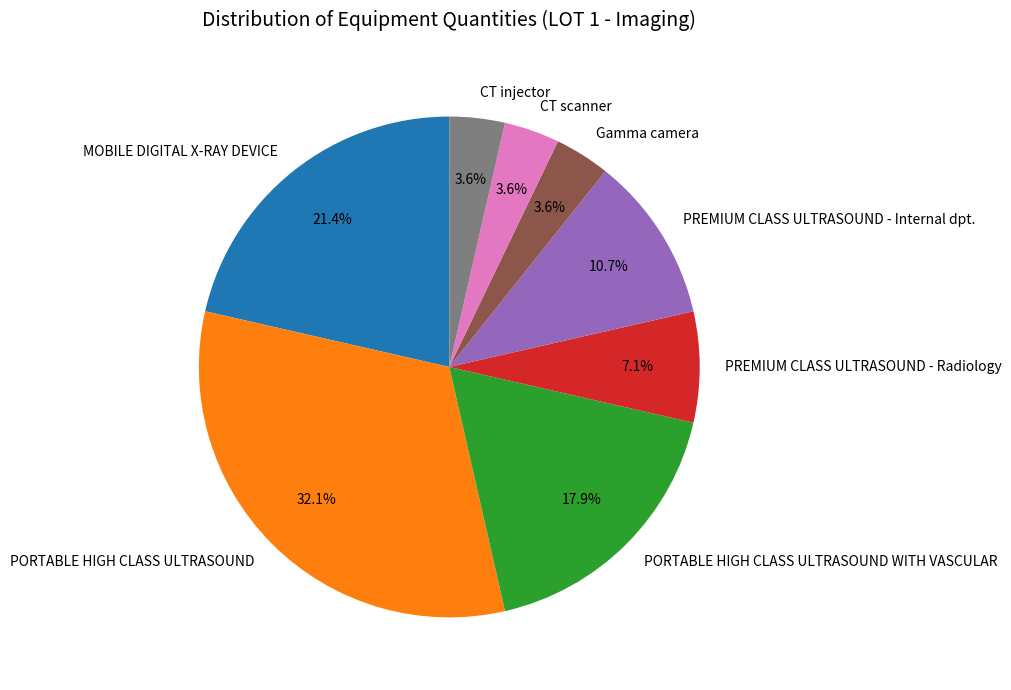

To the nearest percent, what is the average slice percentage?

12%